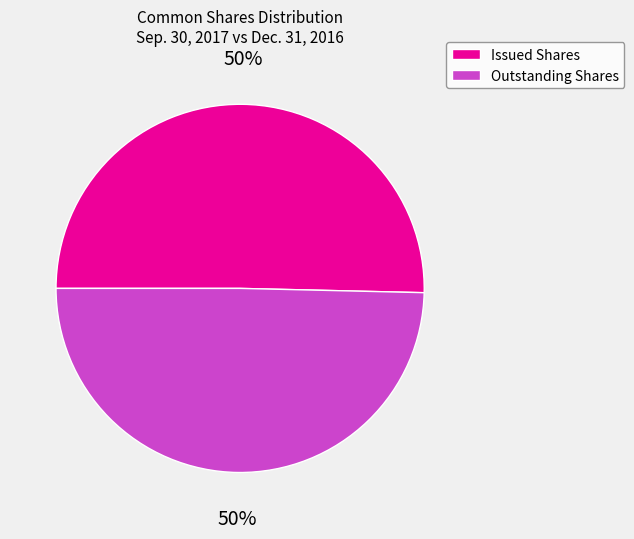

Combined, do Outstanding Shares and Issued Shares account for over 50%?

Yes